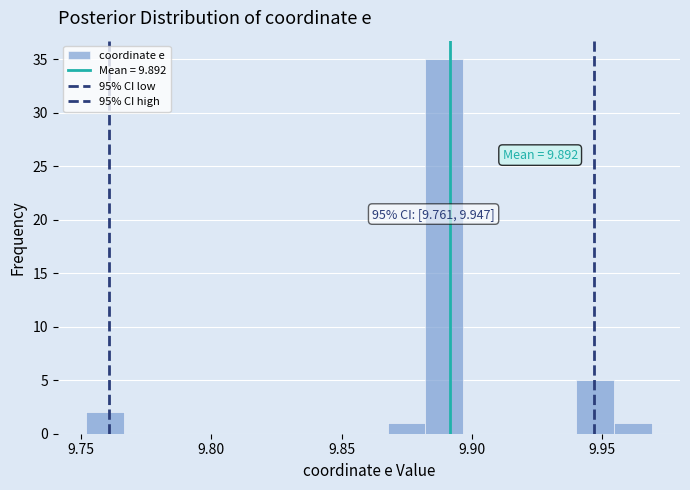

Around what value on the x-axis is the tallest bar? Give the approximate position of its centre, as read against the axis.

9.890